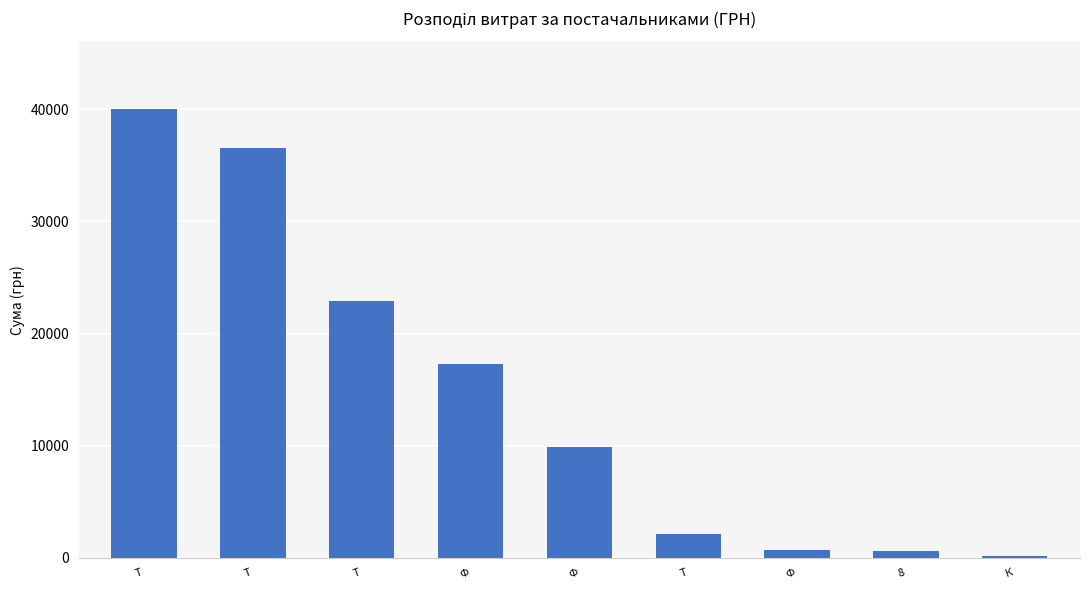

The chart shows a value of 35431.7 at Т. True or false?

False